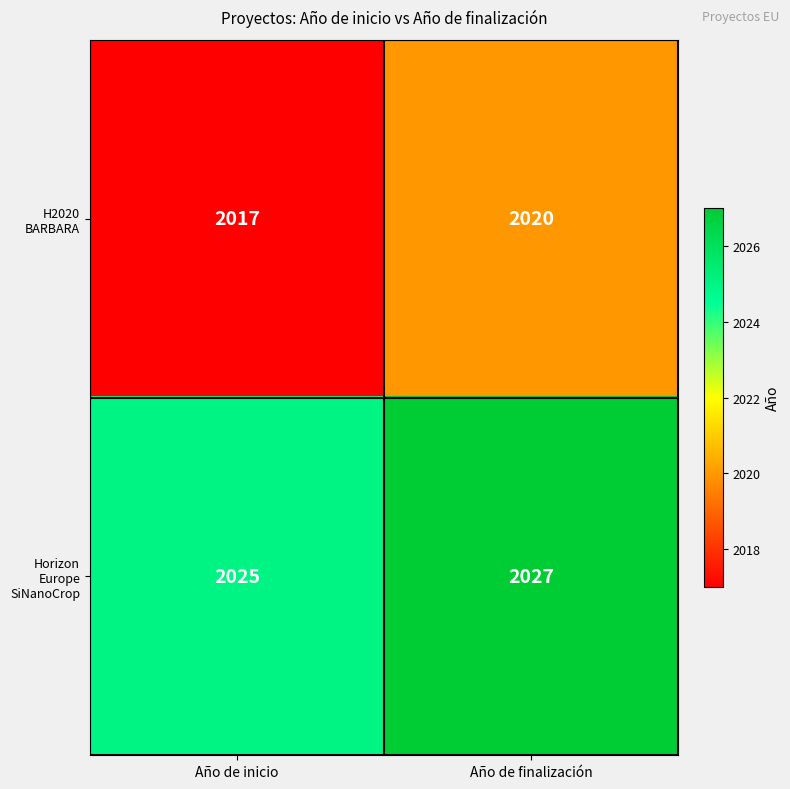

Reading right to left, list all the values displayed in this chart.

H2020 BARBARA: Año de finalización=2020	Año de inicio=2017
Horizon Europe SiNanoCrop: Año de finalización=2027	Año de inicio=2025